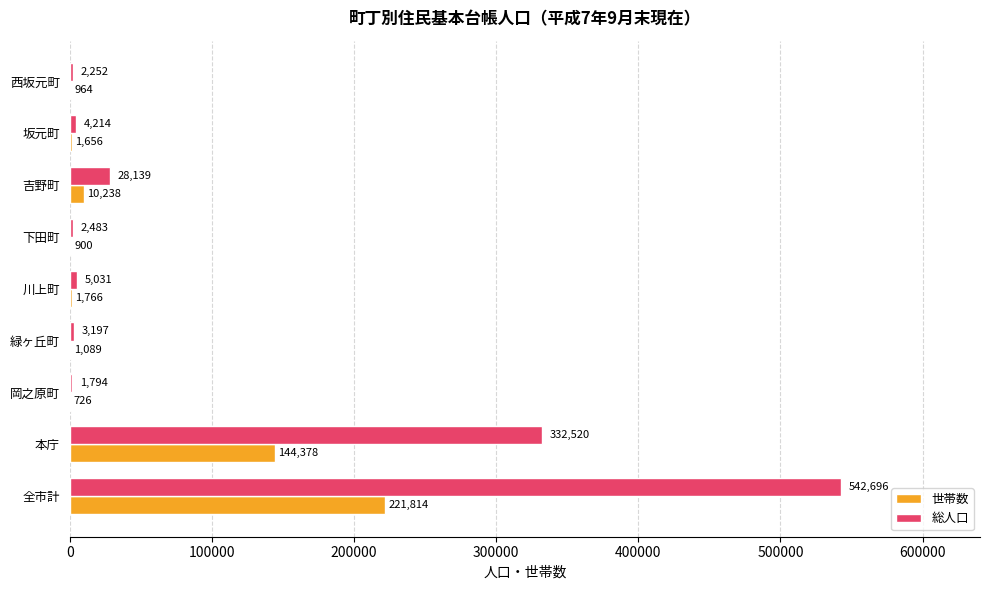

Which series has the largest total across all categories?

総人口